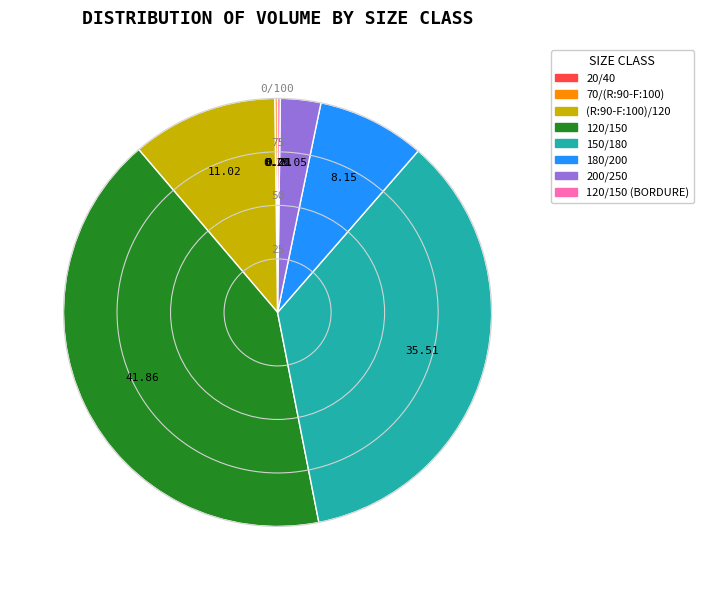

Combined, do 180/200 and 150/180 account for over 50%?

No